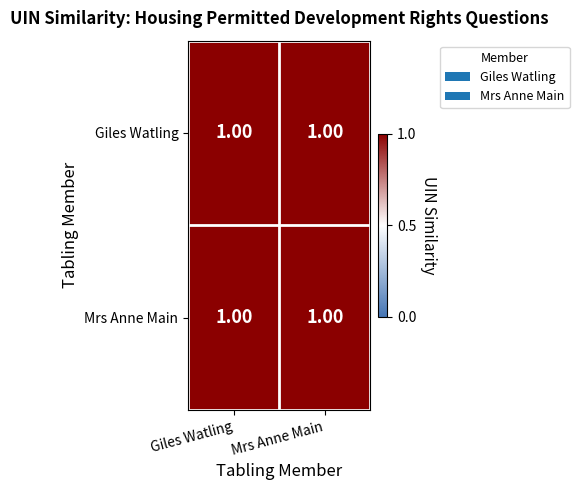

List the series in order of their peak value, lowest first.

Giles Watling, Mrs Anne Main